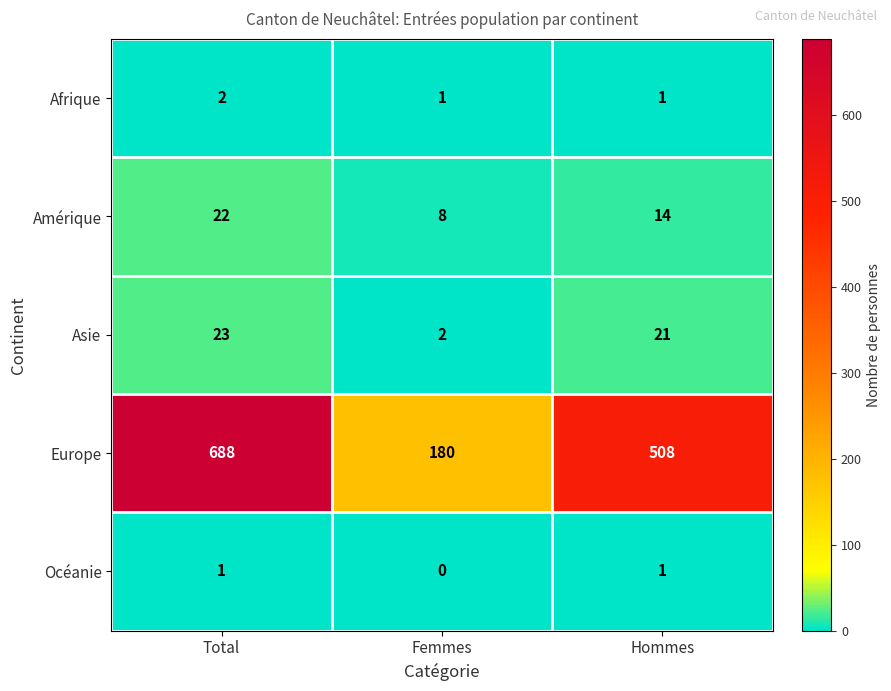

How many Europe values are between 180 and 688?

3